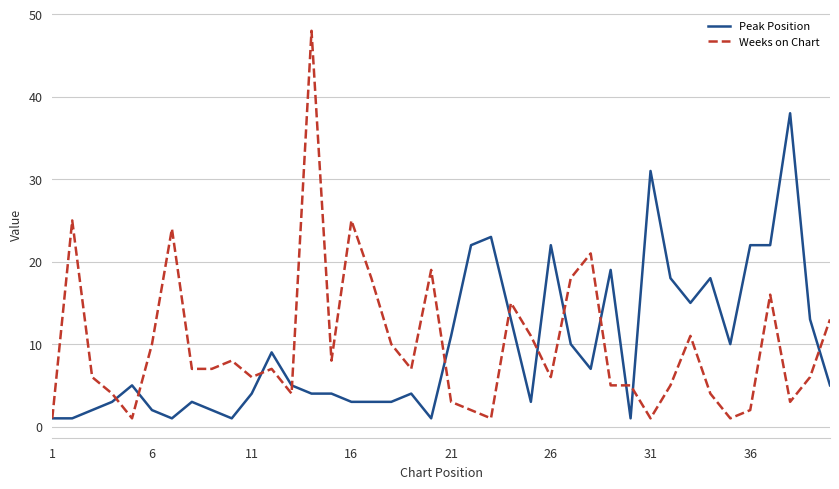

Which series has the widest spread of values?

Weeks on Chart